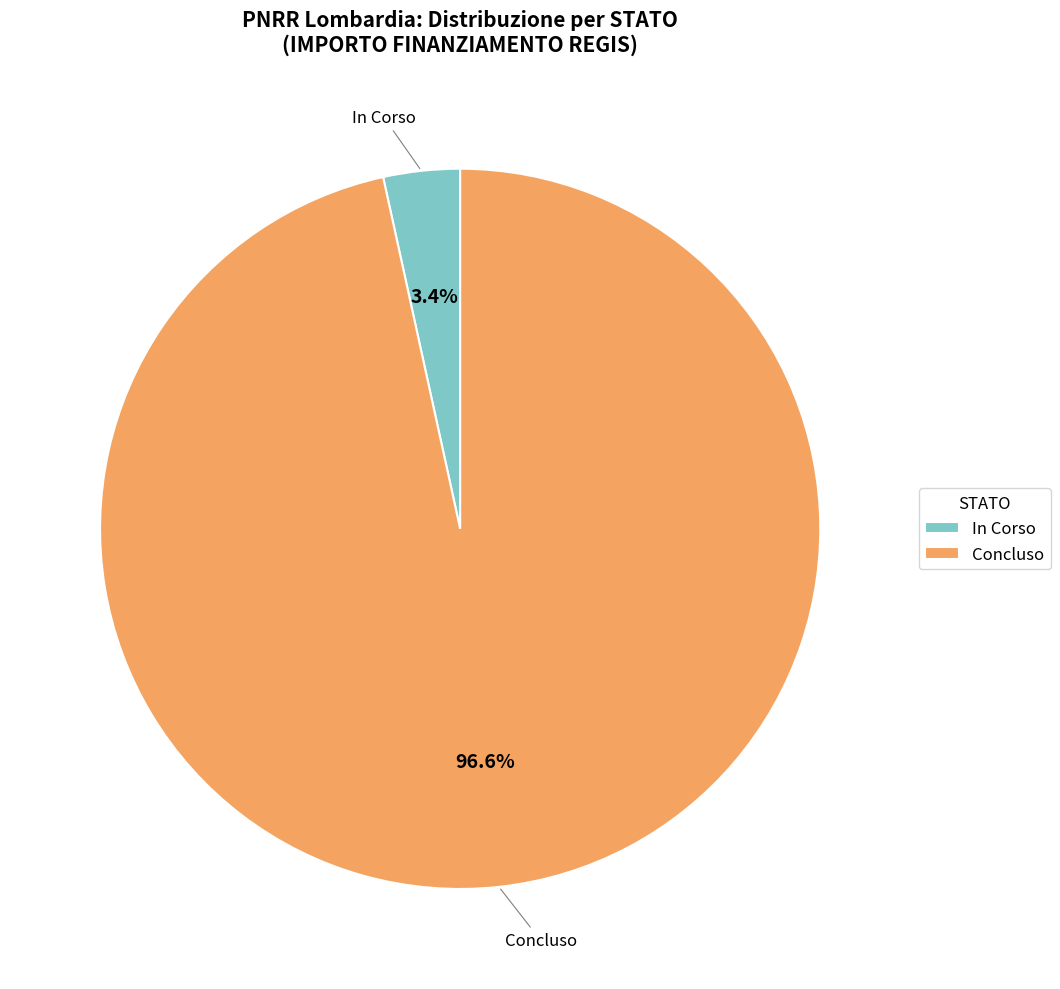

To the nearest percent, what is the difference between the largest and smallest slice percentages?

93%